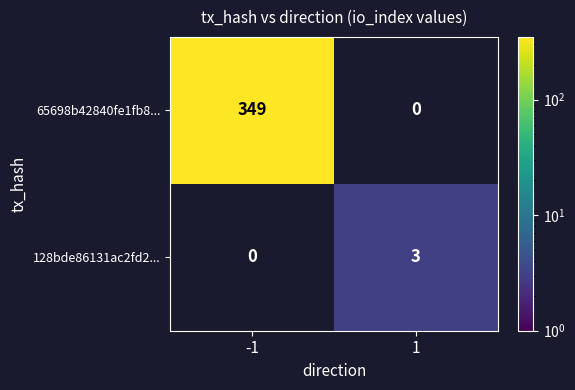

The 128bde86131ac2fd2... series shows 3 at 1. True or false?

True